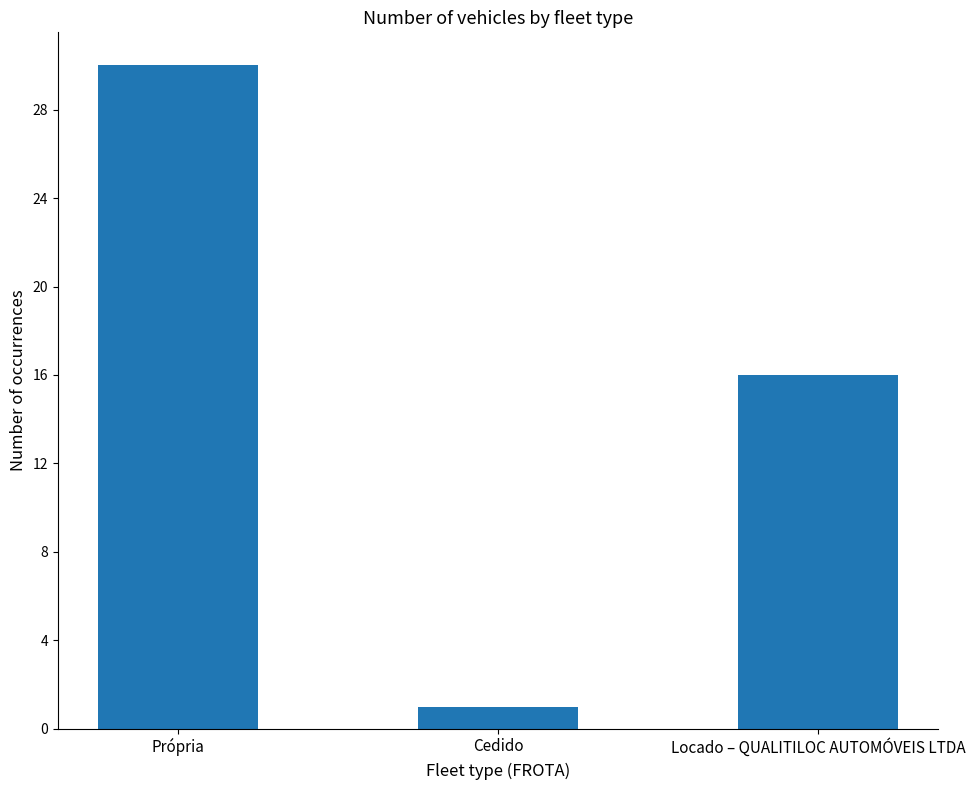

Reading left to right, transcribe all the data shown in this chart.

30	1	16